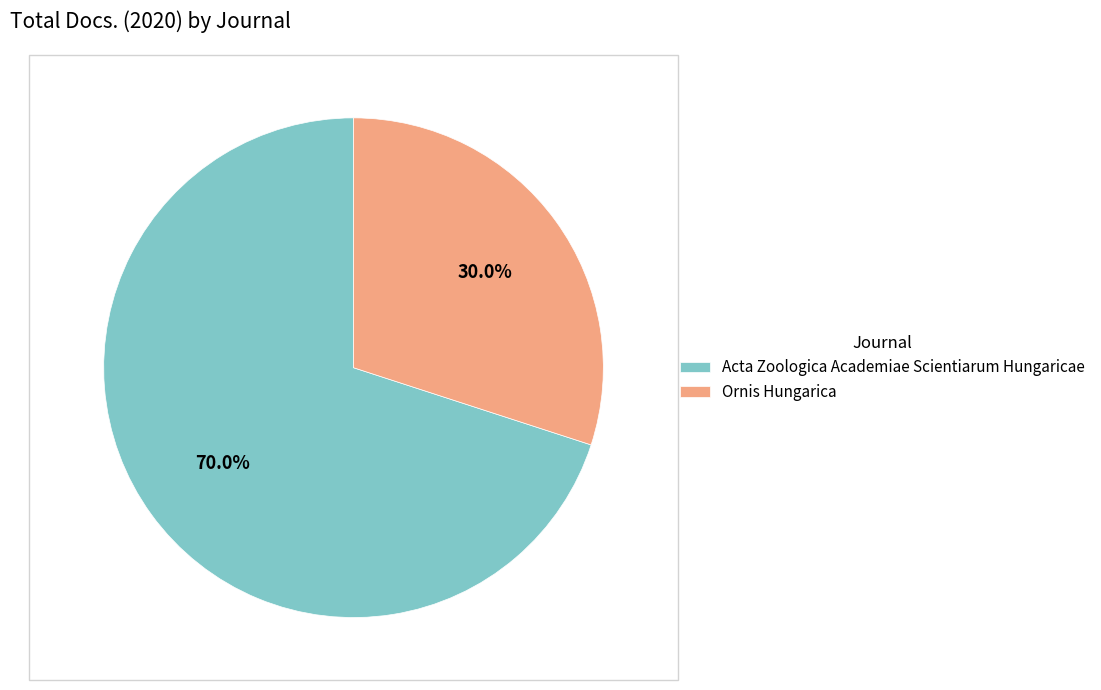

To the nearest percent, what is the combined percentage of Ornis Hungarica and Acta Zoologica Academiae Scientiarum Hungaricae?

100%